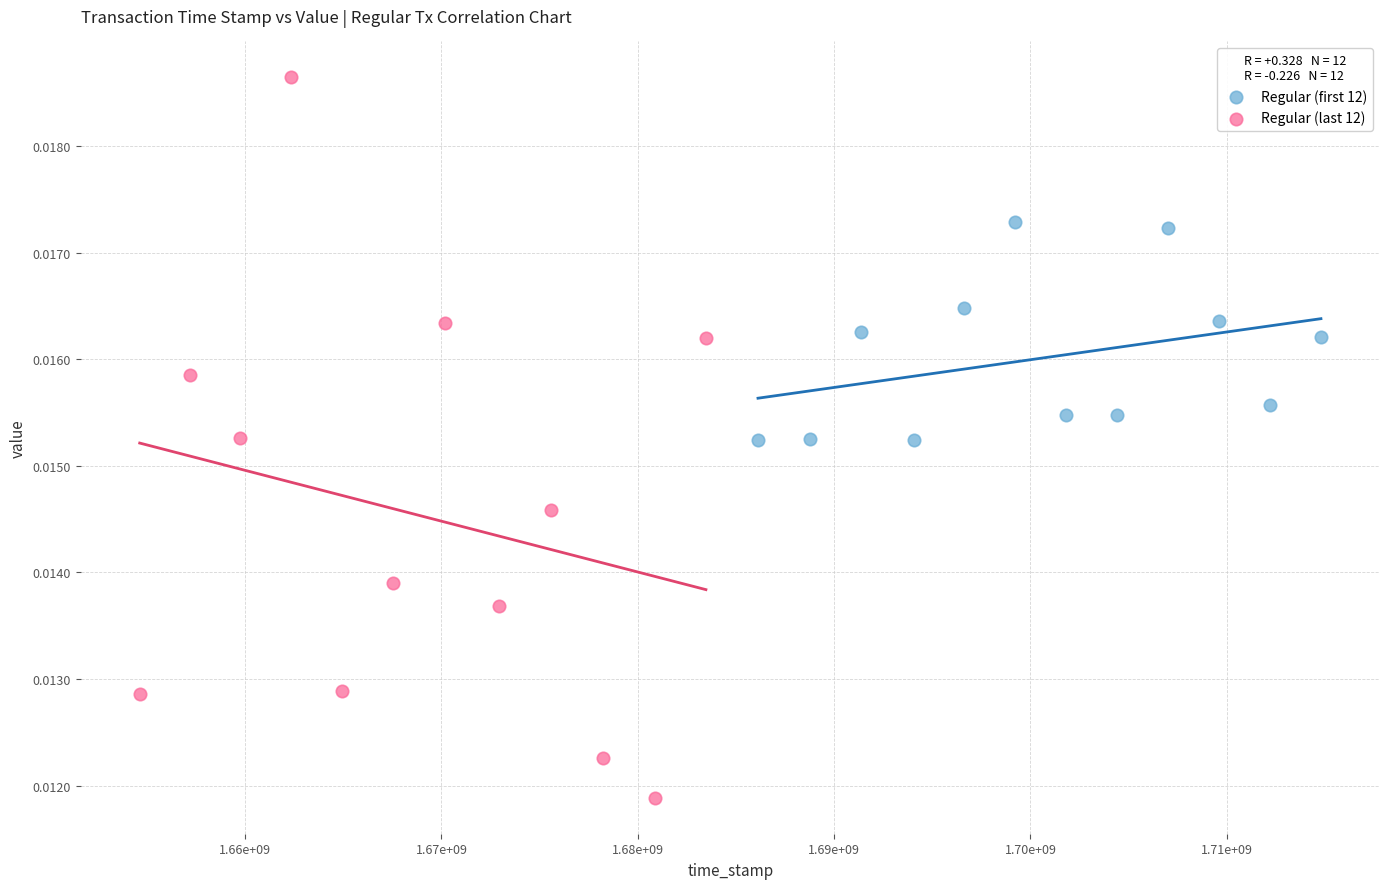

Which series contains the lowest Y value?

Regular (last 12)